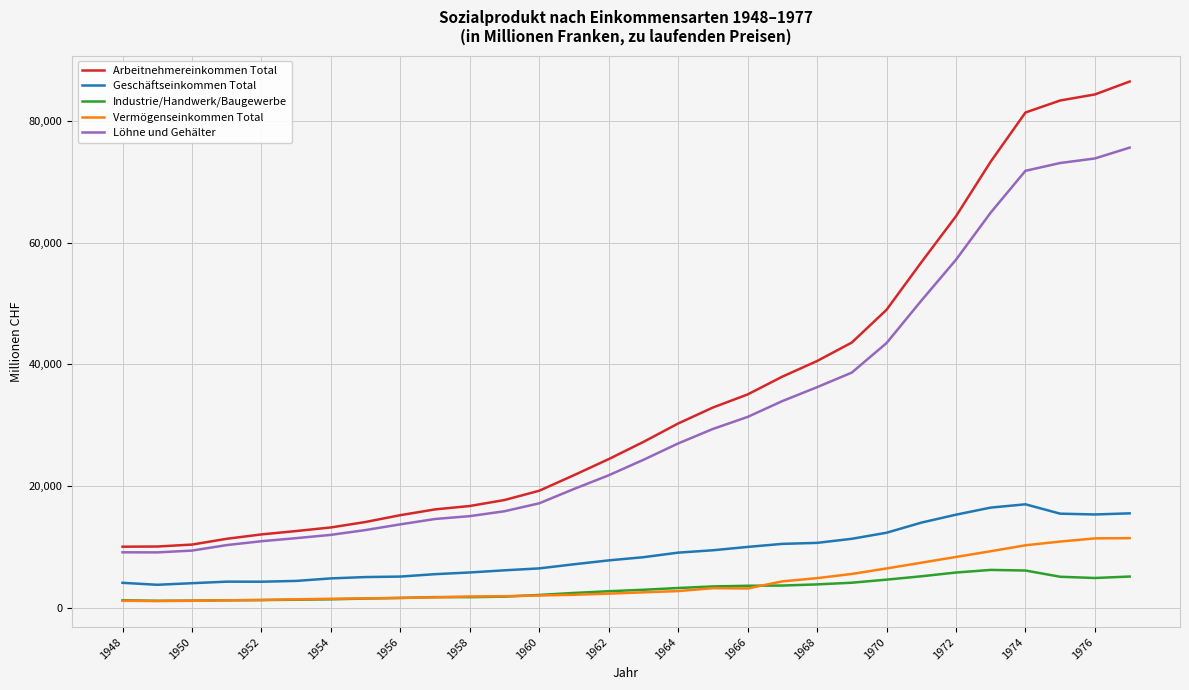

List the series in order of their peak value, highest first.

Arbeitnehmereinkommen Total, Löhne und Gehälter, Geschäftseinkommen Total, Vermögenseinkommen Total, Industrie/Handwerk/Baugewerbe